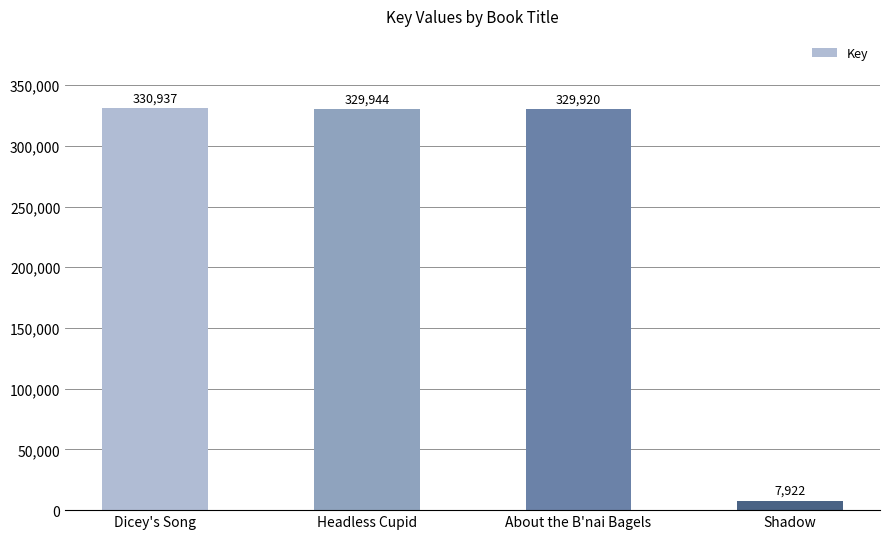

What is the change in value from Headless Cupid to Shadow?

-322022